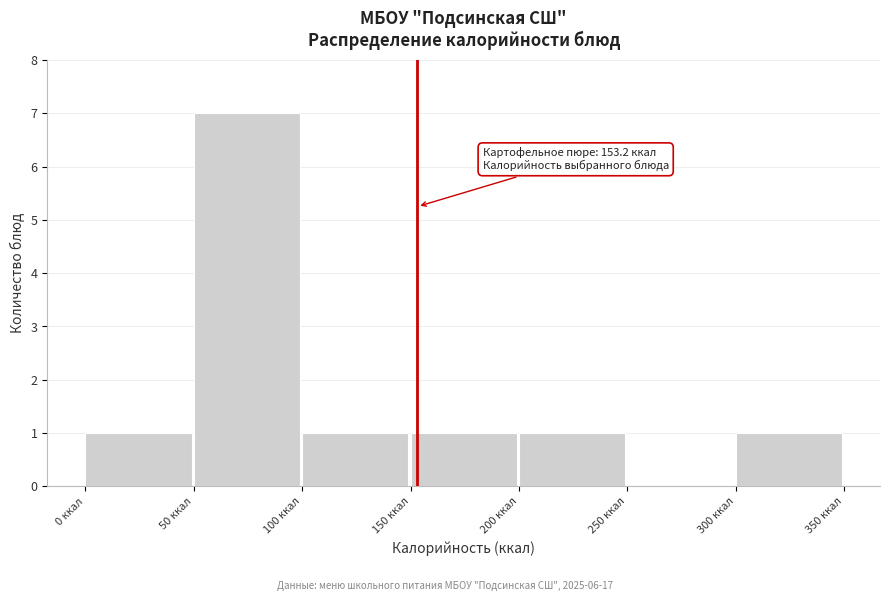

Which range on the x-axis has the tallest bar?

50 to 100